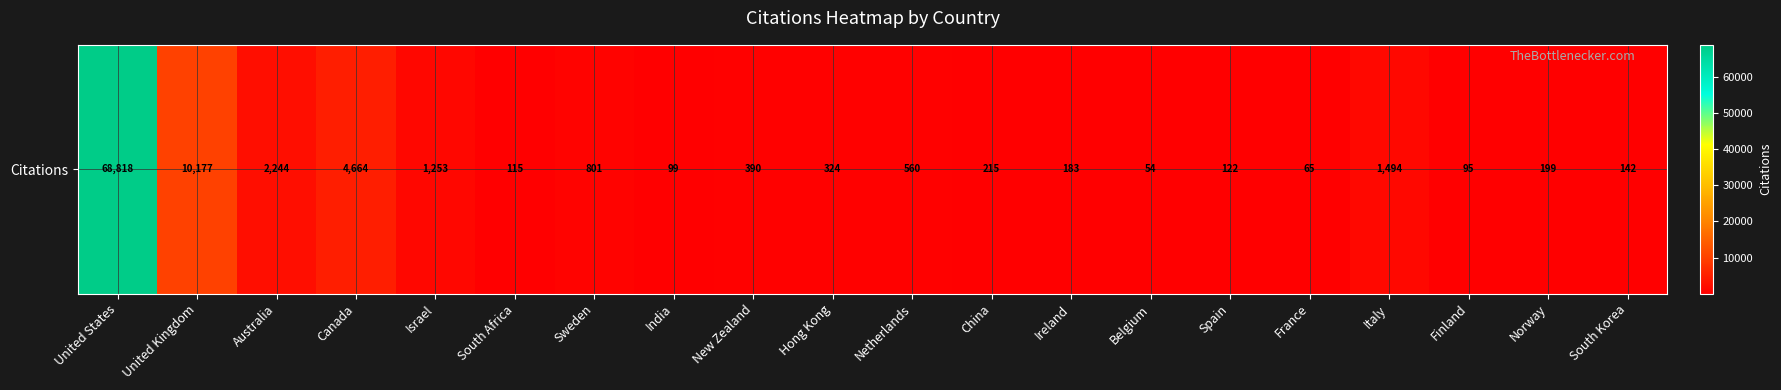

Reading left to right, list all the values displayed in this chart.

68818	10177	2244	4664	1253	115	801	99	390	324	560	215	183	54	122	65	1494	95	199	142